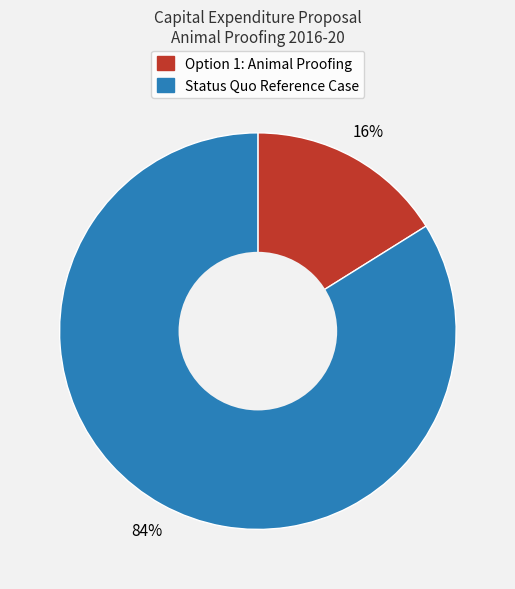

Is there a majority slice in this chart?

Yes